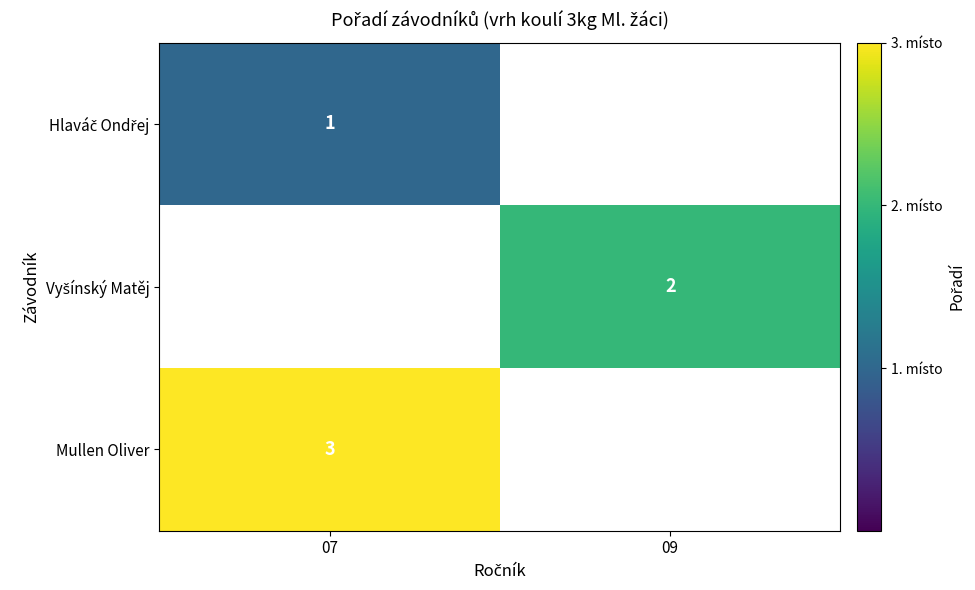

The Mullen Oliver series shows 3 at 07. True or false?

True